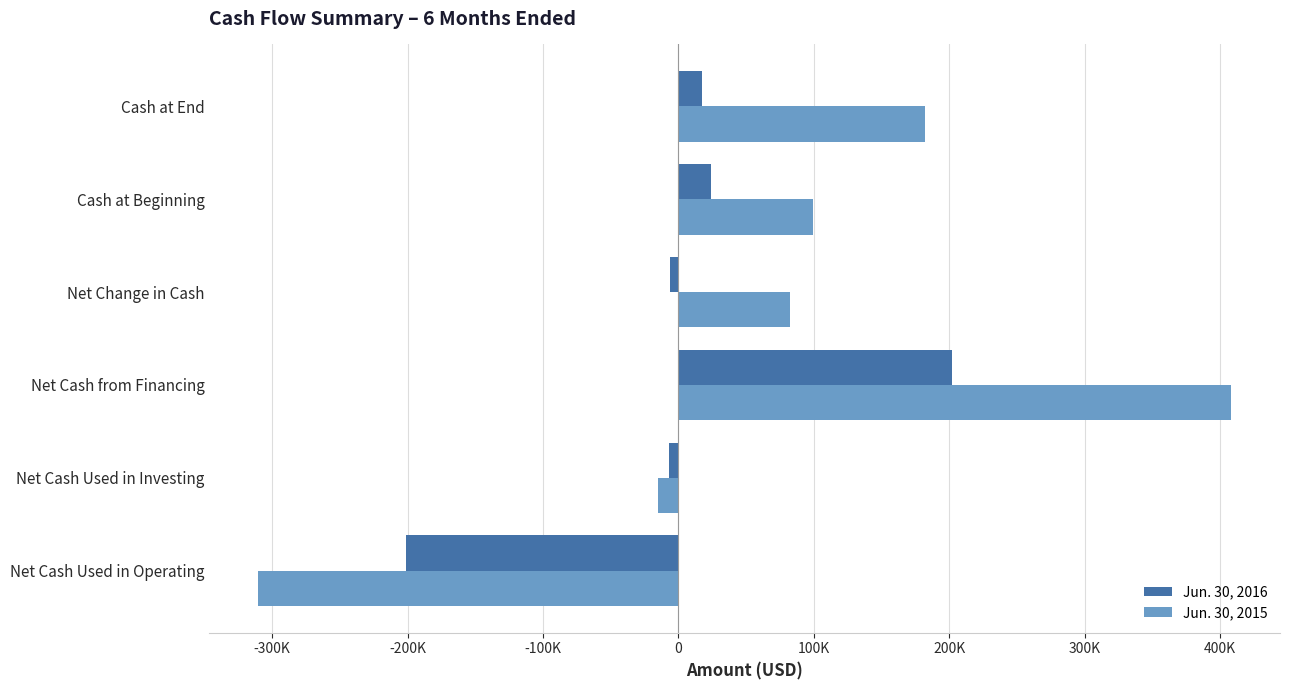

What are all the series names shown in the legend?

Jun. 30, 2016, Jun. 30, 2015